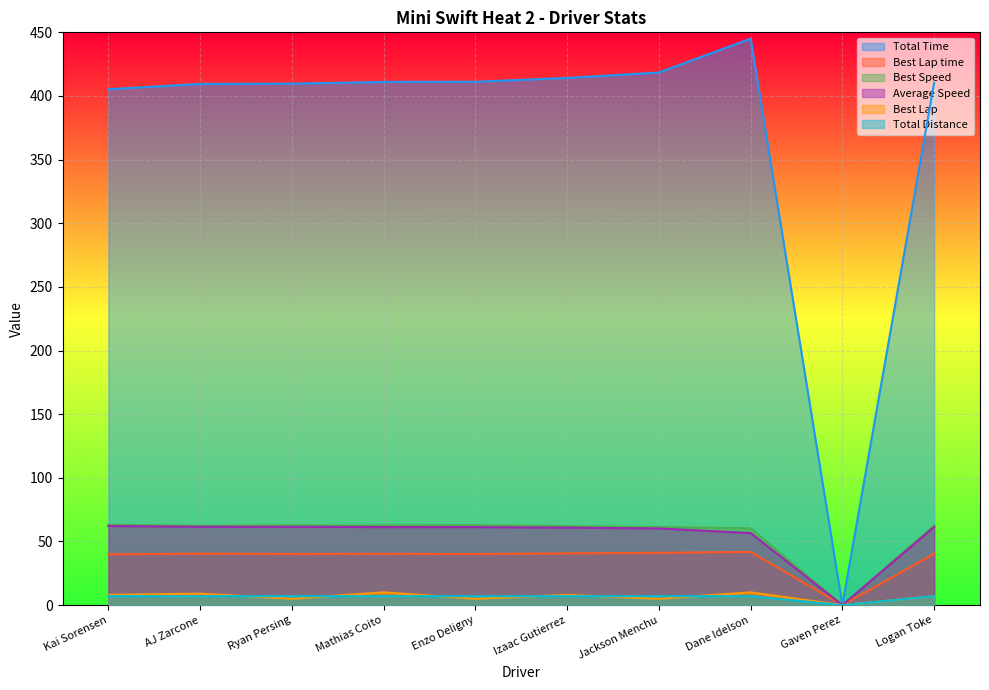

What is the maximum value shown in the chart?

445.0